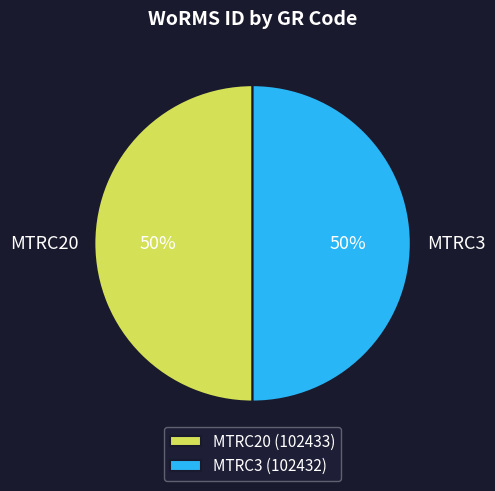

To the nearest percent, what is the average slice percentage?

50%